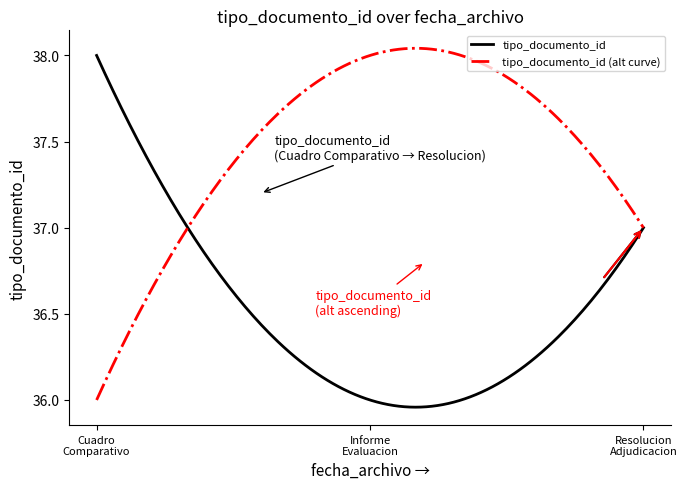

List the series in order of their overall mean, highest first.

tipo_documento_id (alt curve), tipo_documento_id